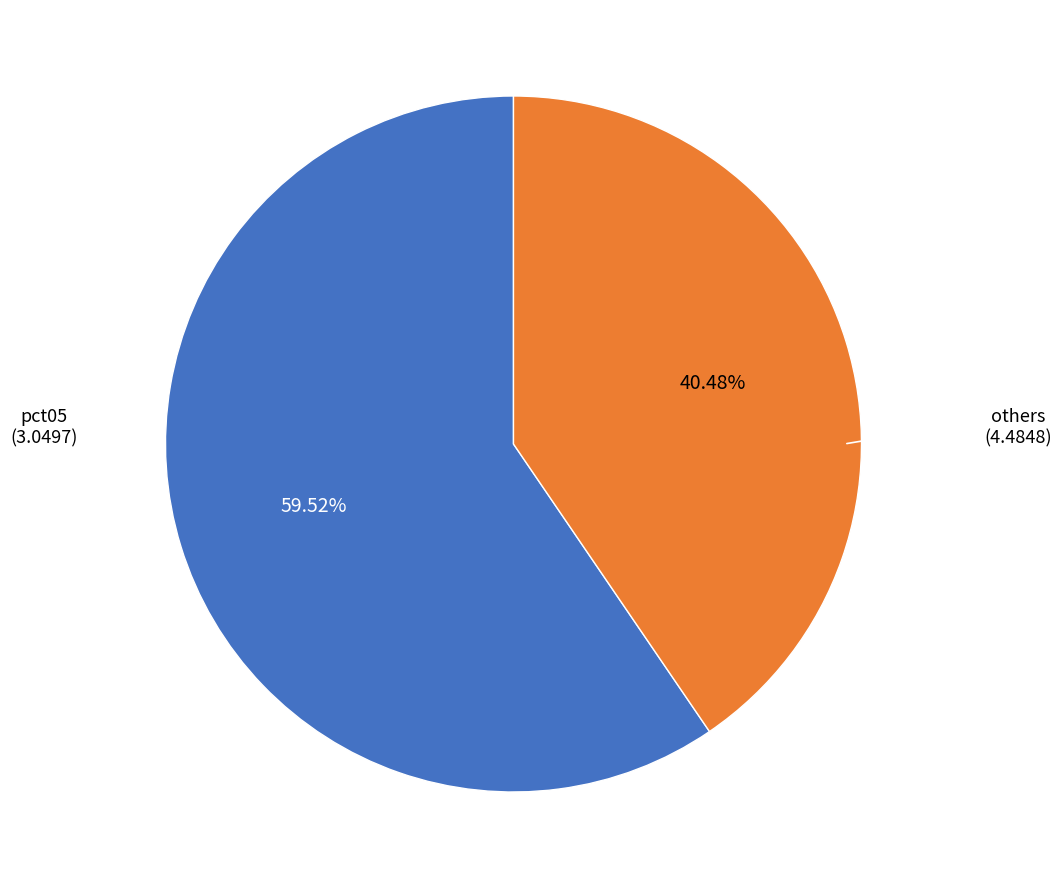

Is there any slice that represents more than half of the pie?

Yes